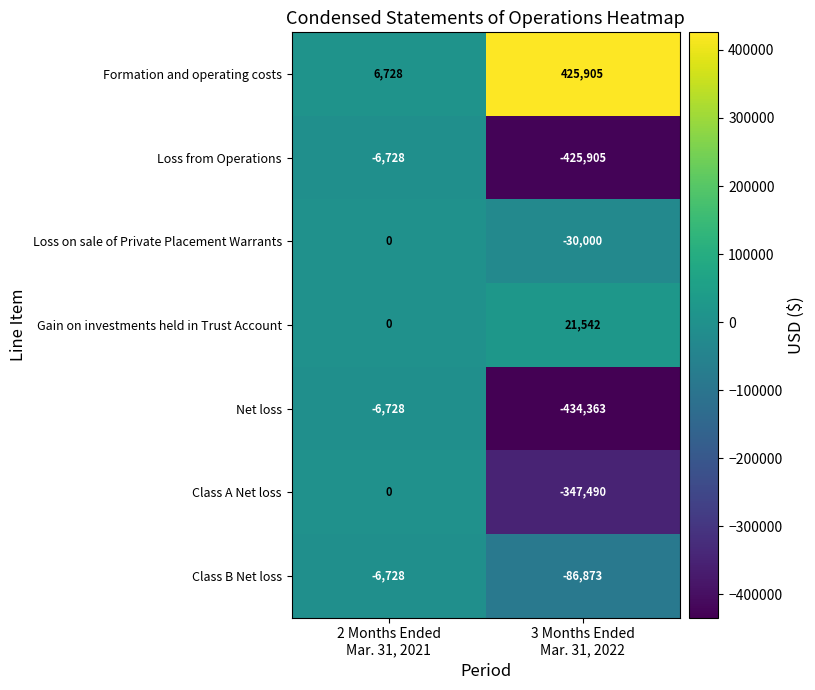

What is the difference between the maximum and minimum values in the Gain on investments held in Trust Account series?

21542